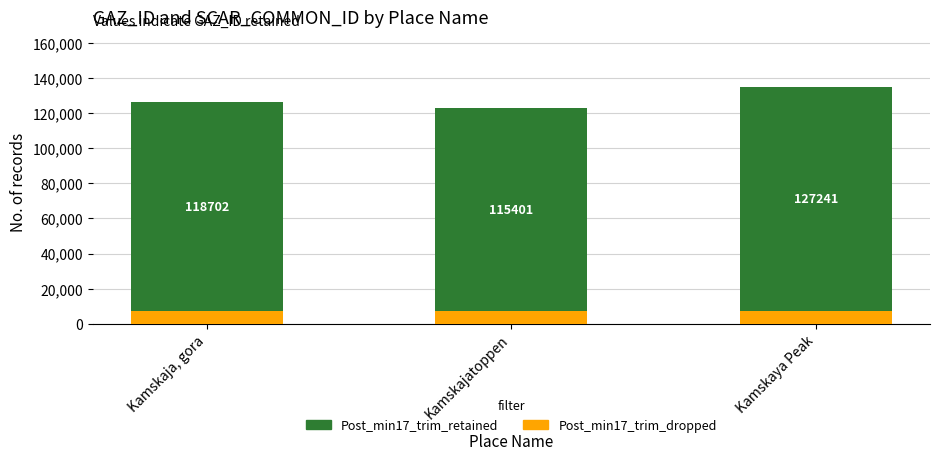

Reading left to right, what are the values for Post_min17_trim_dropped?

7340	7340	7340